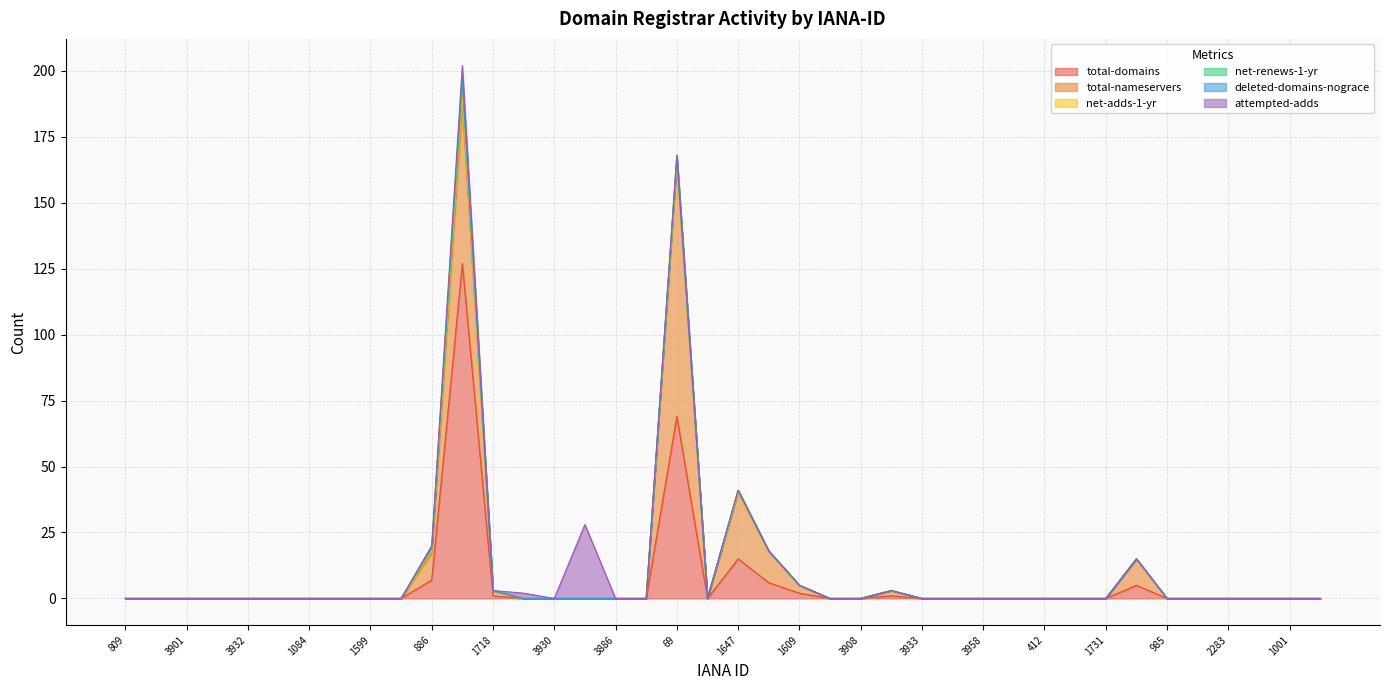

At which label is net-adds-1-yr closest to 2?

886